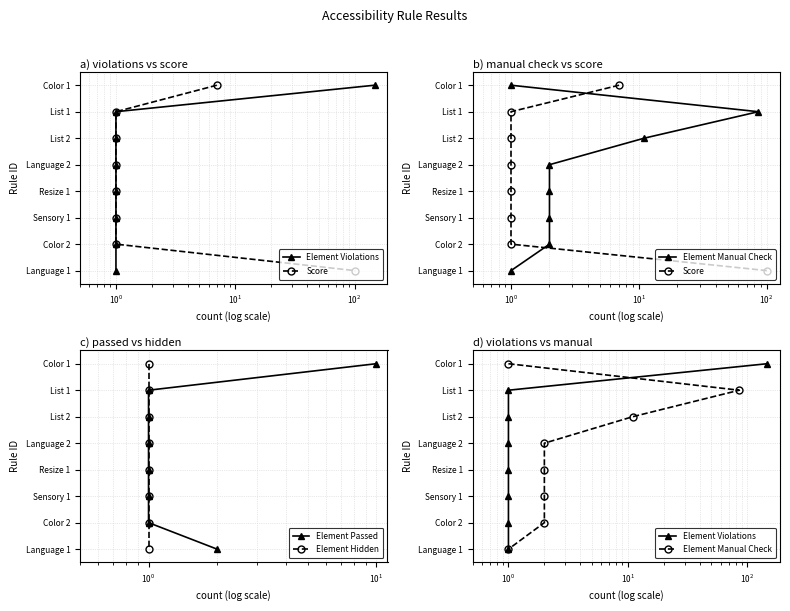

Is the value of Element Manual Check at $\mathdefault{10^{1}}$ greater than the value of Element Hidden at $\mathdefault{10^{1}}$?

No